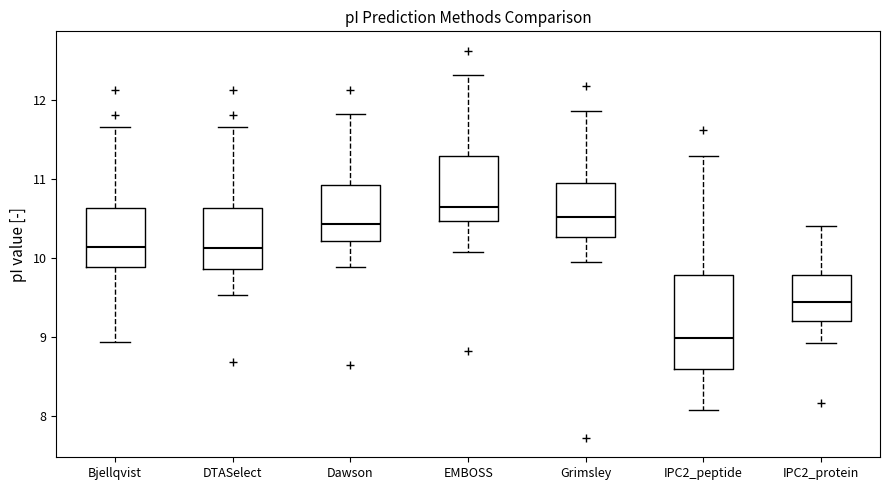

Reading left to right, transcribe this box plot: for each box, give where its median line is, the range the box spans, and where its two whiskers end, as read against the y-axis. The values are not printed on the chart, so give them approximately, as read against the axis.

Bjellqvist: median 10.1, box 9.9 to 10.6, whiskers 8.9 to 11.7
DTASelect: median 10.1, box 9.9 to 10.6, whiskers 9.5 to 11.7
Dawson: median 10.4, box 10.2 to 10.9, whiskers 9.9 to 11.8
EMBOSS: median 10.6, box 10.5 to 11.3, whiskers 10.1 to 12.3
Grimsley: median 10.5, box 10.3 to 11.0, whiskers 10.0 to 11.9
IPC2_peptide: median 9.0, box 8.6 to 9.8, whiskers 8.1 to 11.3
IPC2_protein: median 9.4, box 9.2 to 9.8, whiskers 8.9 to 10.4